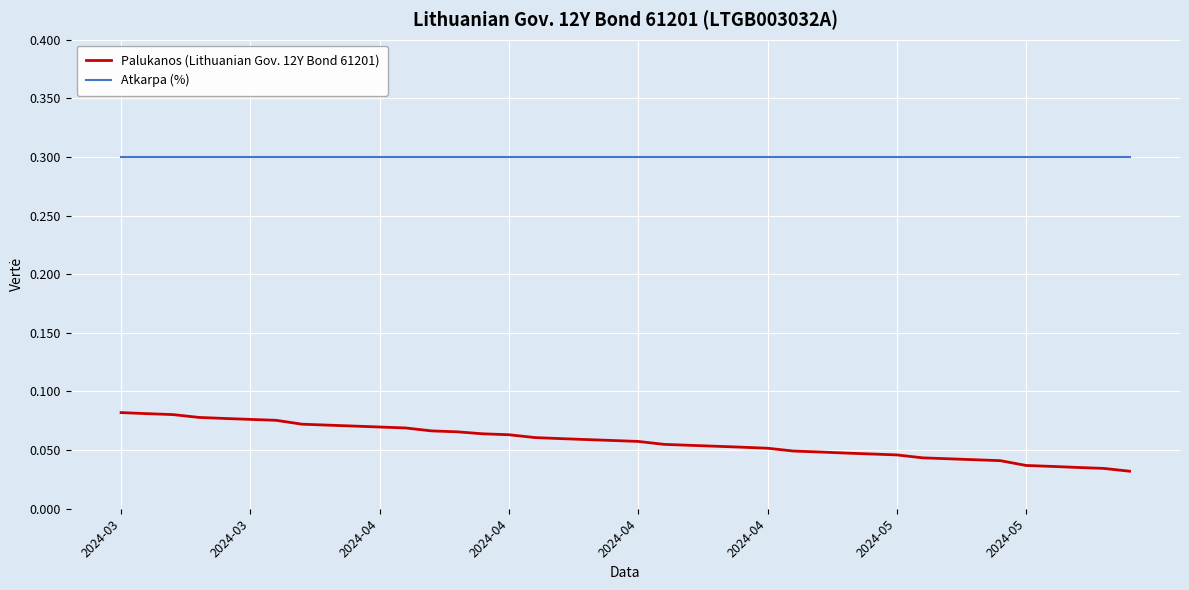

Rank the series by their maximum value, from lowest to highest.

Palukanos (Lithuanian Gov. 12Y Bond 61201), Atkarpa (%)